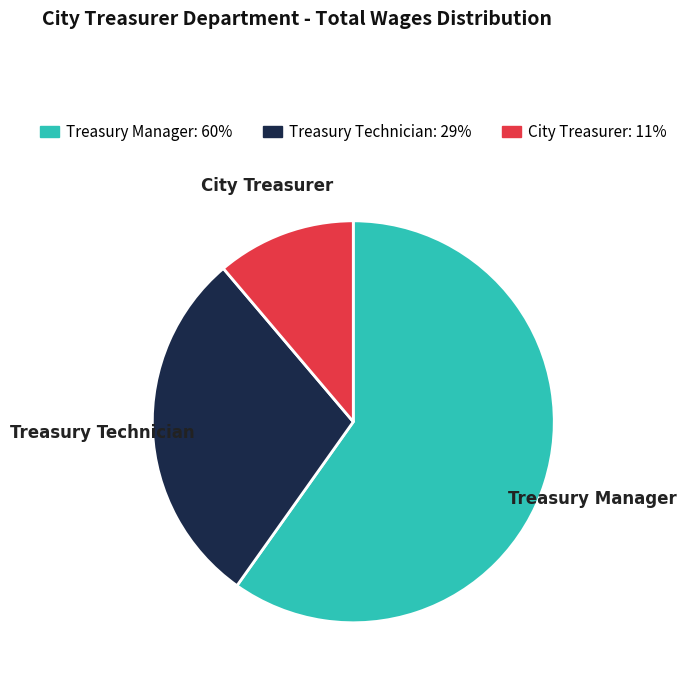

How many segments does this pie chart have?

3